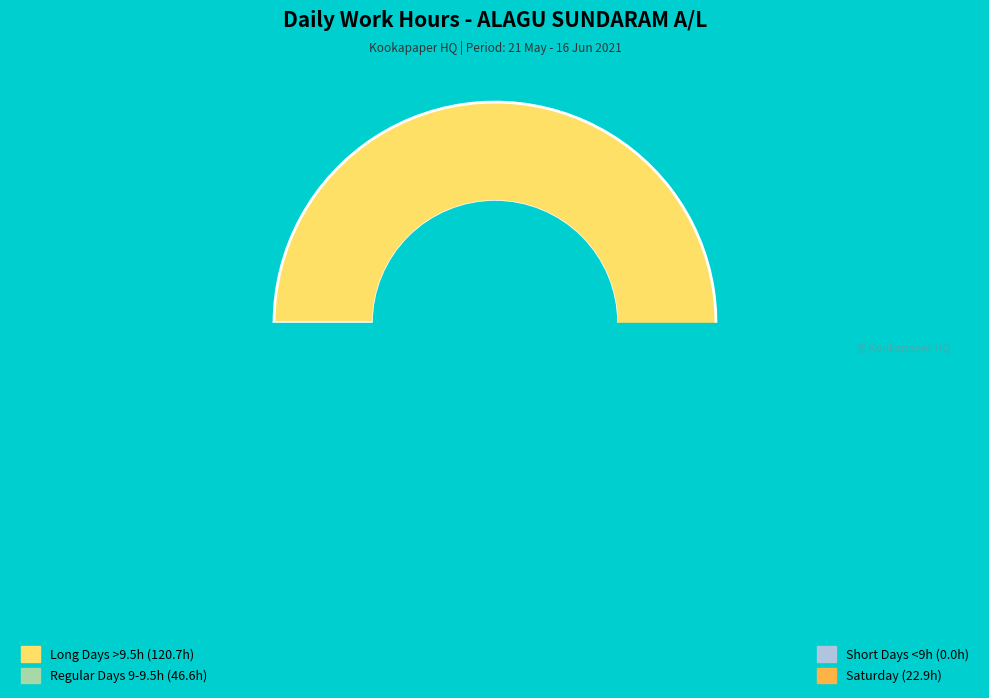

Does any single category account for the majority?

No